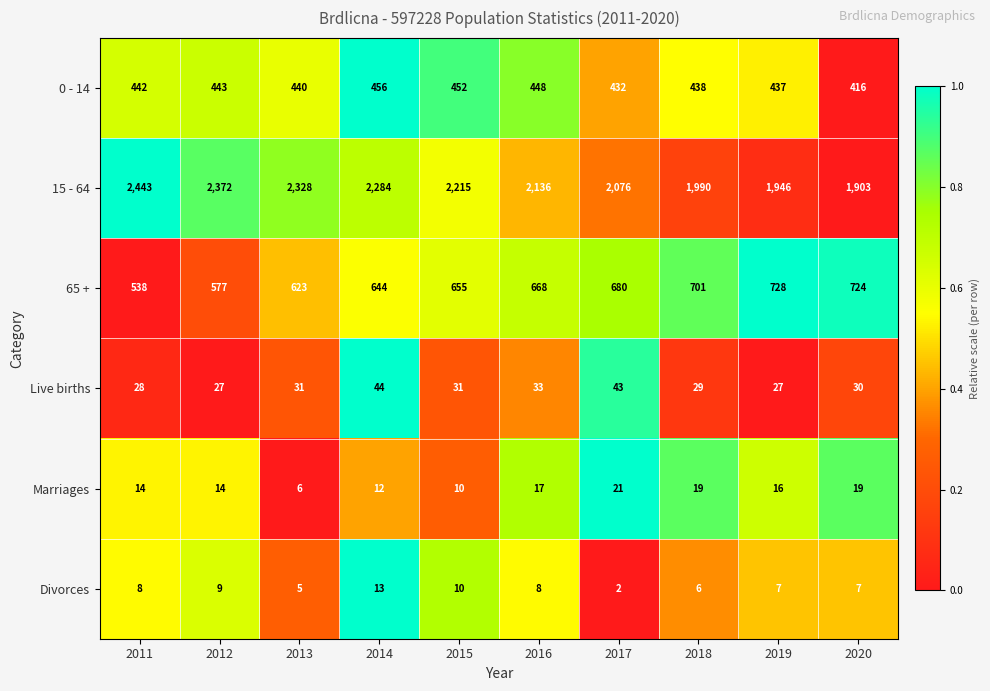

Is it true that Live births equals 40 at 2020?

False